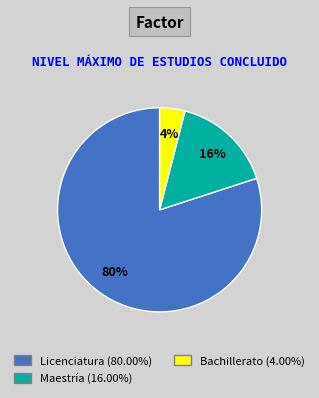

Between Maestría and Licenciatura, which is larger?

Licenciatura